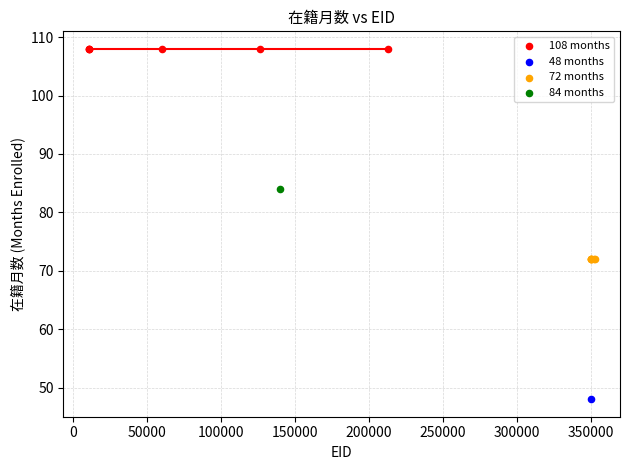

What are all the series names shown in the legend?

108 months, 48 months, 72 months, 84 months